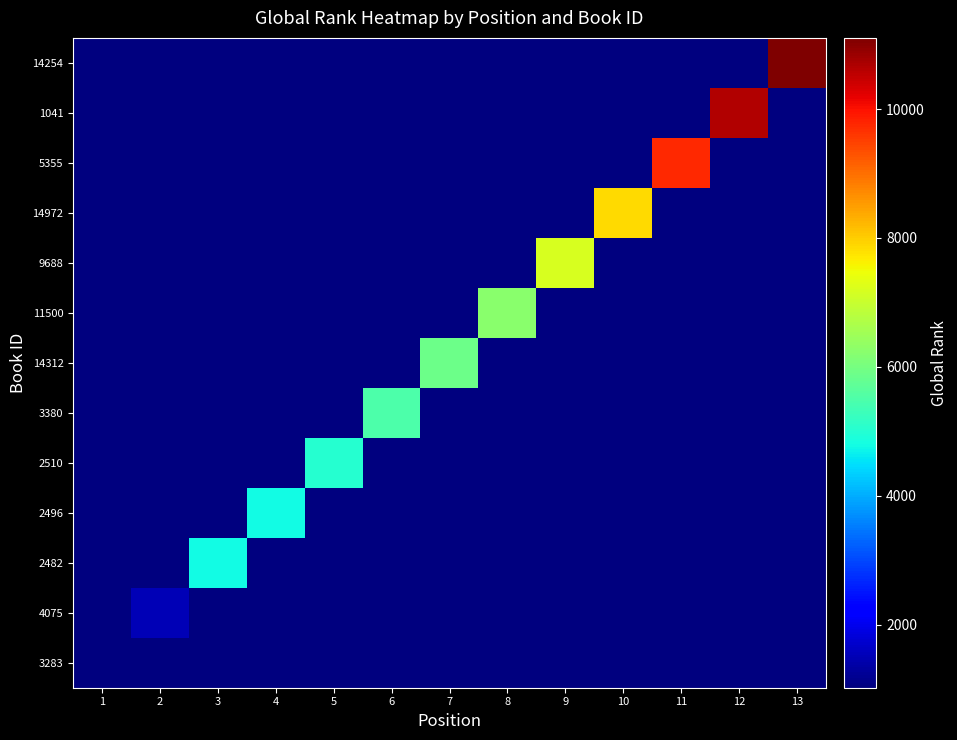

Rank the series at 7 from highest to lowest value.

14312, 3283, 4075, 2482, 2496, 2510, 3380, 11500, 9688, 14972, 5355, 1041, 14254